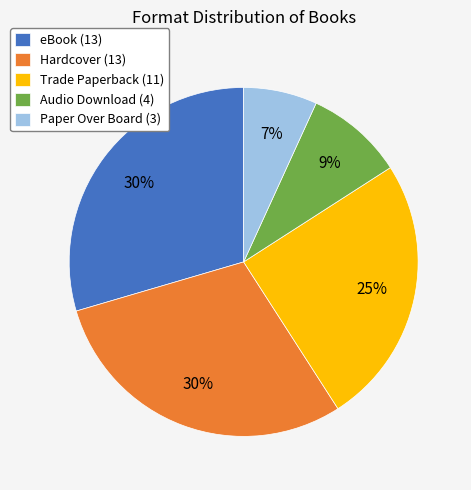

Which slice is the smallest?

Paper Over Board